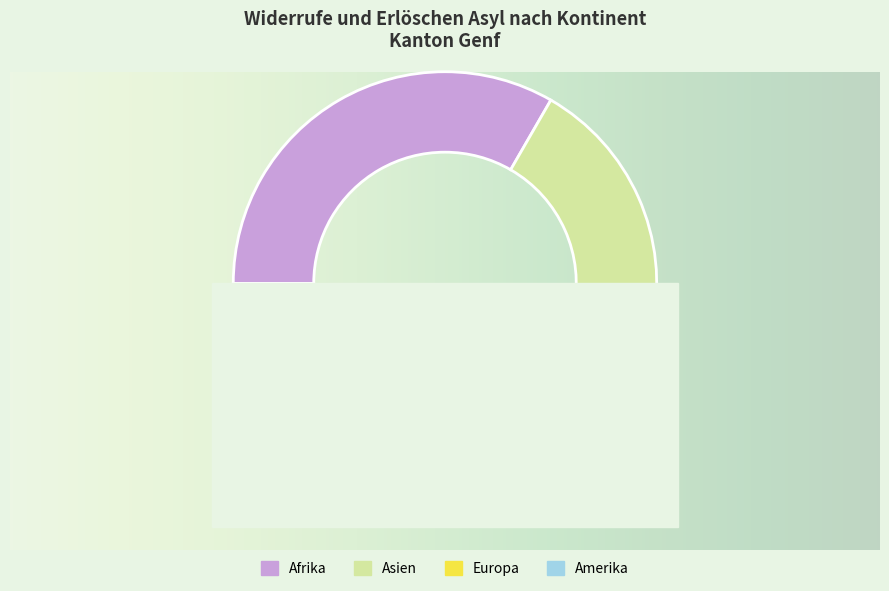

What percentage is the Asien slice, to the nearest percent?

40%